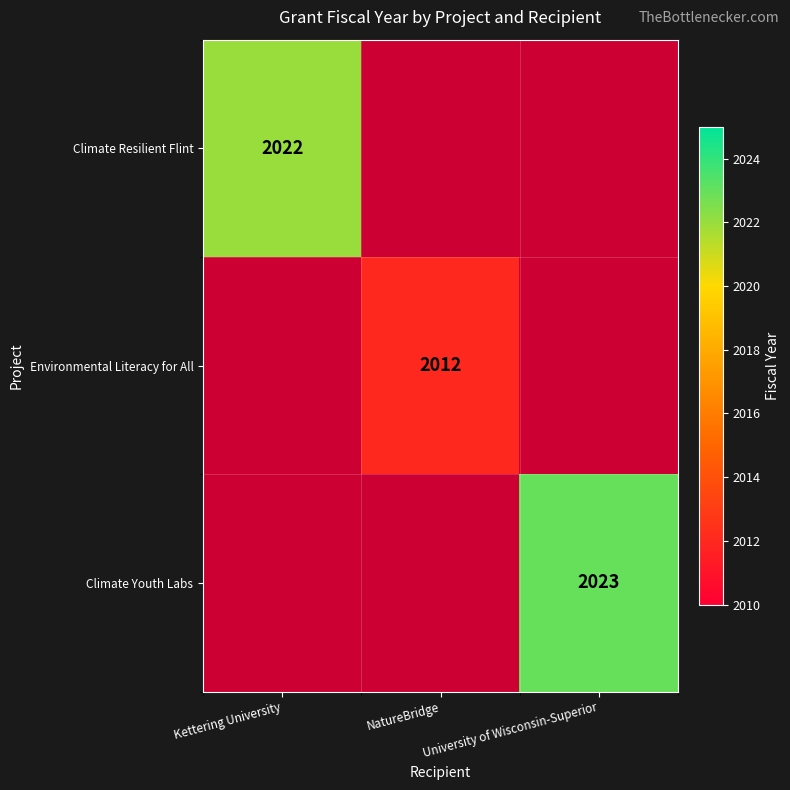

Between University of Wisconsin-Superior and NatureBridge, which is larger?

NatureBridge